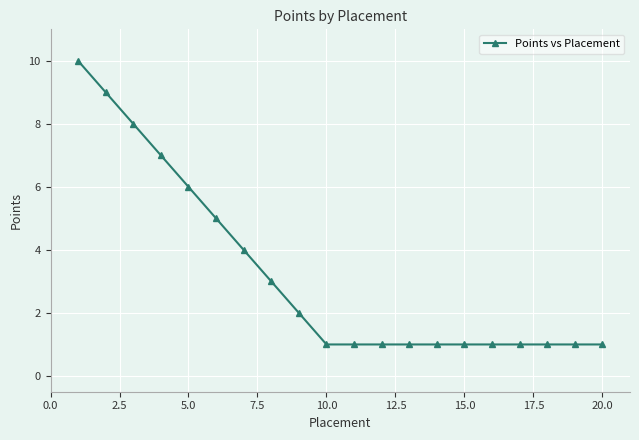

What is the difference between the second highest and minimum values?

8